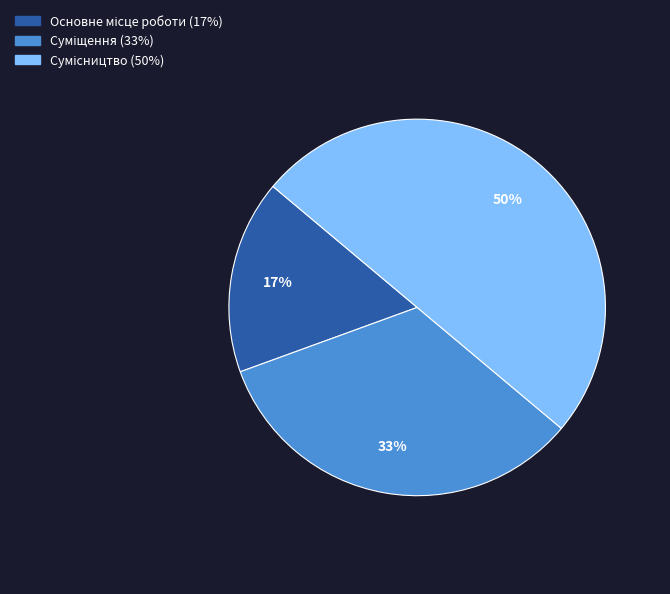

To the nearest percent, what is the difference between the largest and smallest slice percentages?

33%